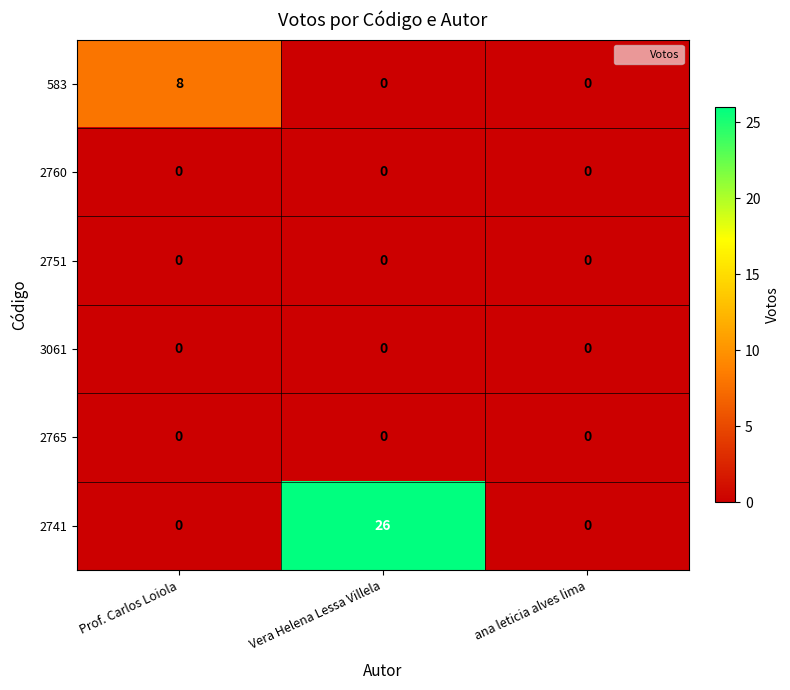

The 2765 series shows 0 at ana leticia alves lima. True or false?

True